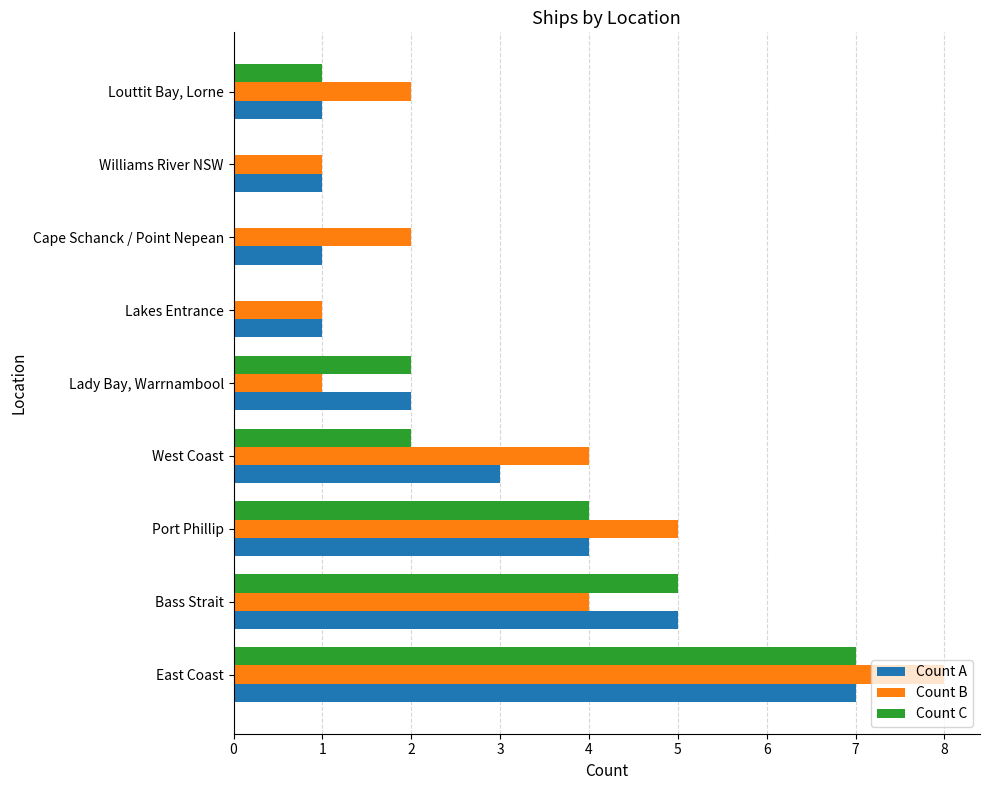

True or false: Count B has a value of 2 at Cape Schanck / Point Nepean.

True